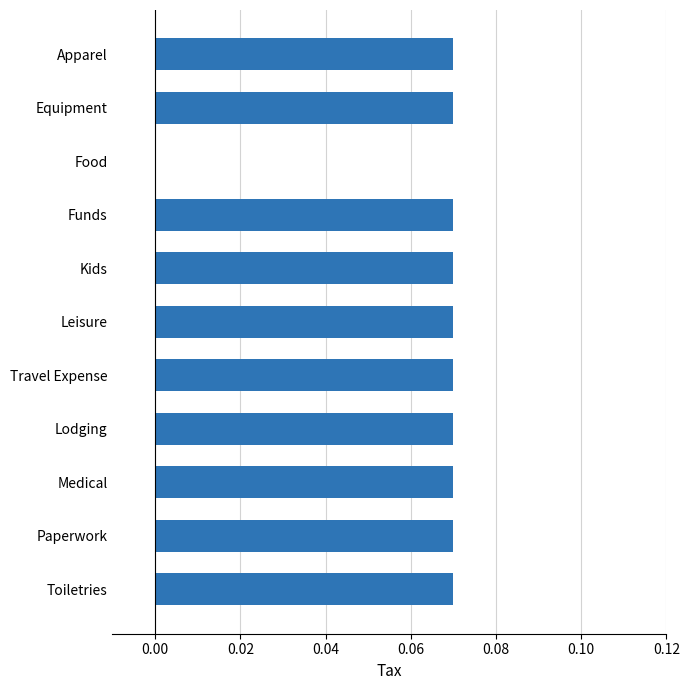

Which has a higher value, Food or Apparel?

Apparel